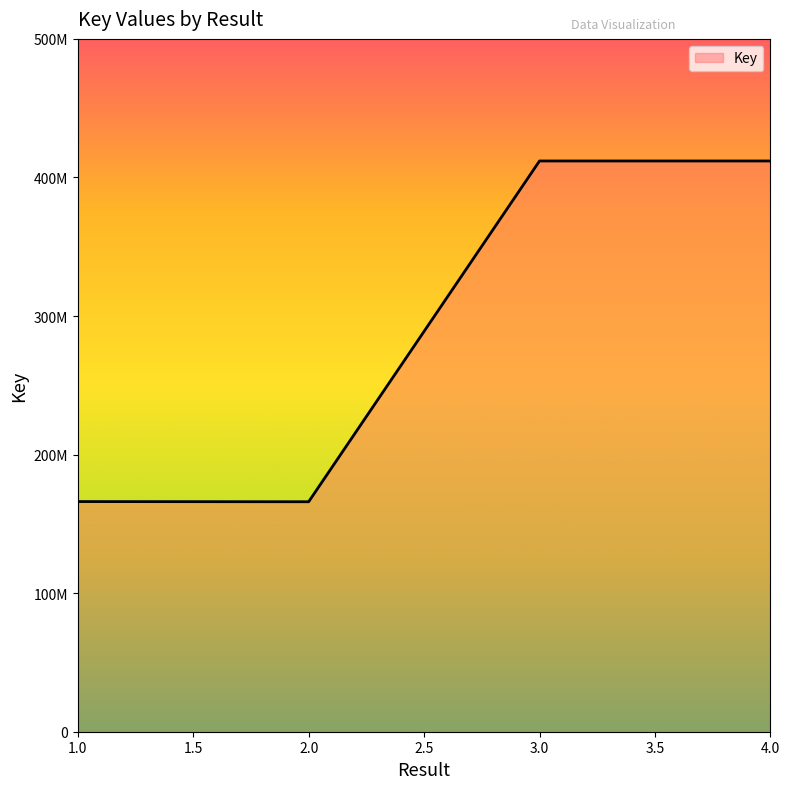

Rank the categories by value from highest to lowest.

4, 3, 1, 2